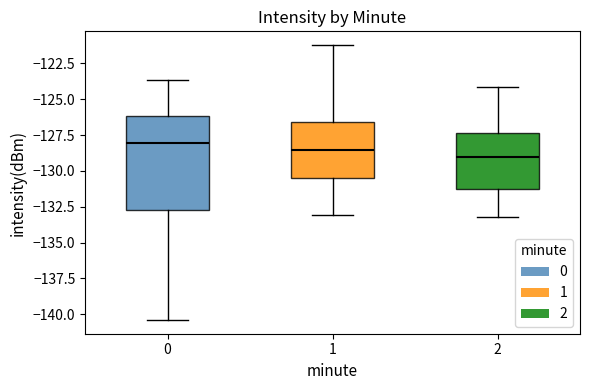

Which box has the lowest median line?

2